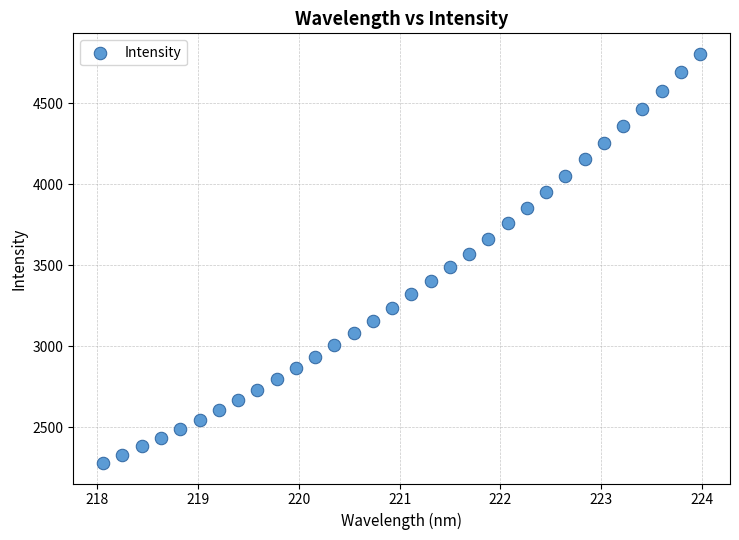

What is the range of Y values (max minus min)?

2527.2